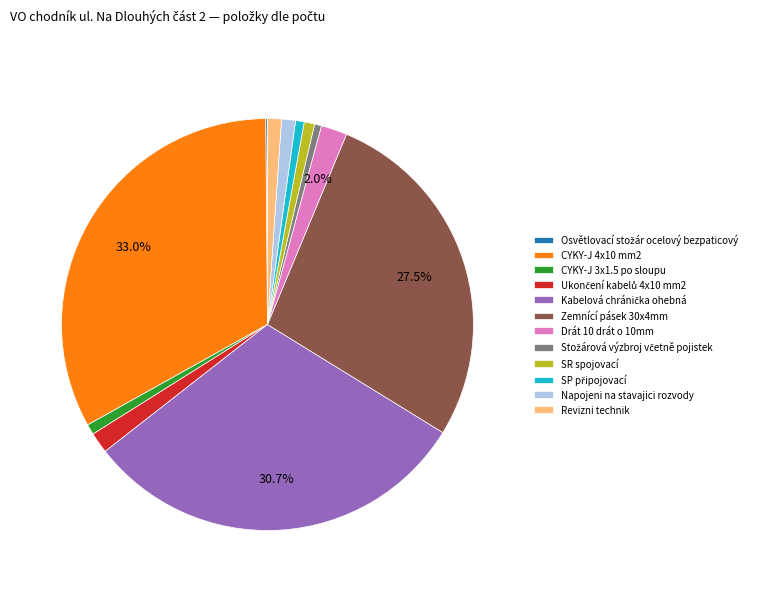

What percentage is the Napojeni na stavajici rozvody slice, to the nearest percent?

1%